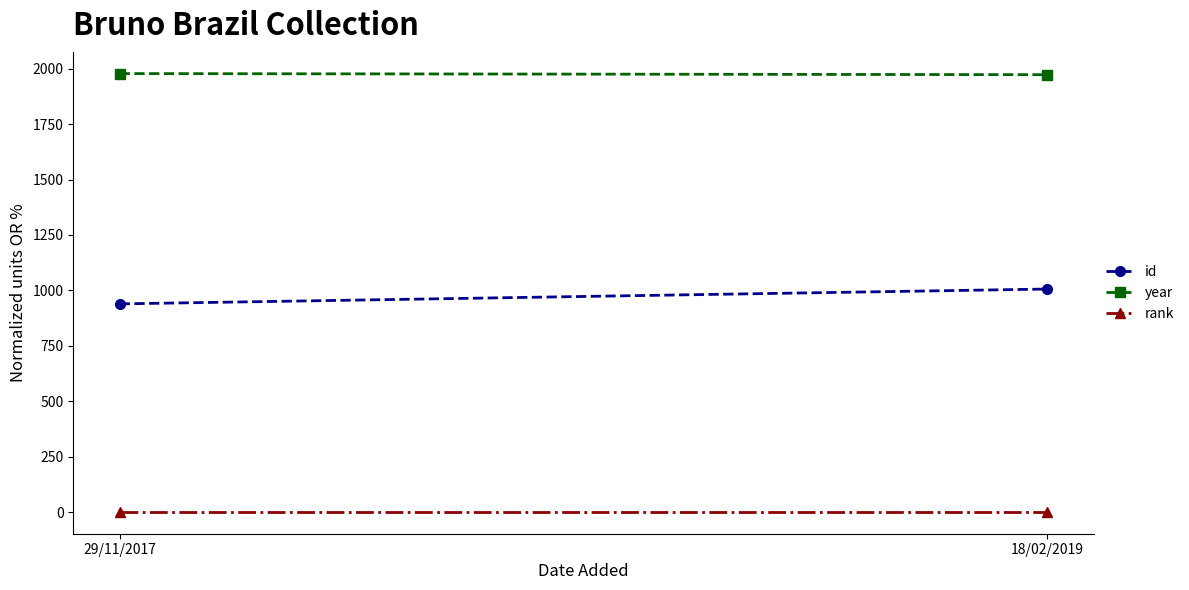

Is the value of rank at 18/02/2019 greater than the value of year at 18/02/2019?

No